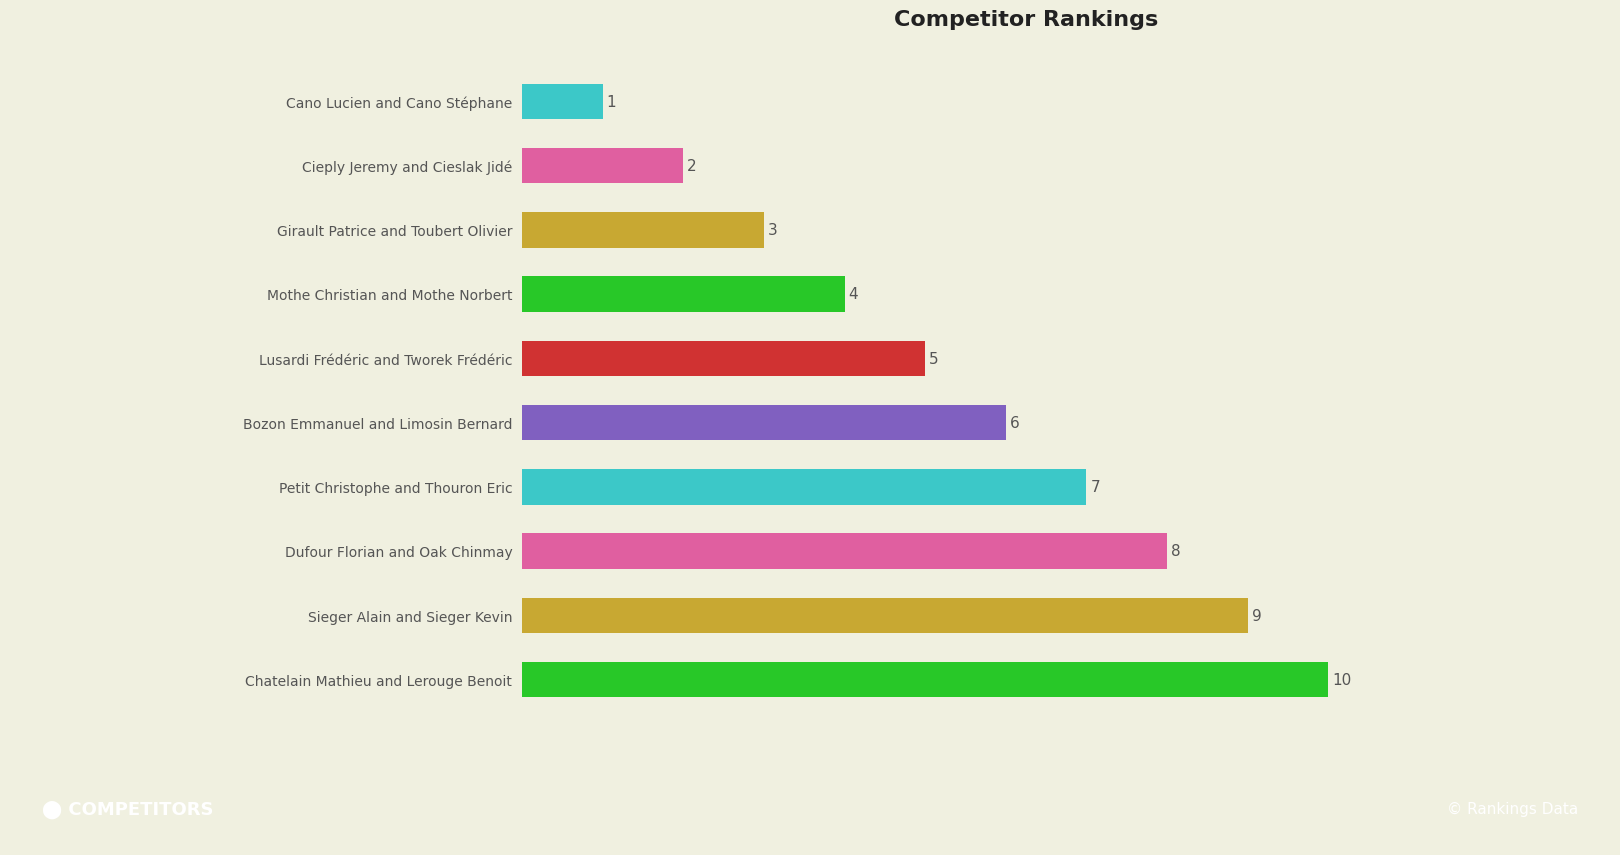

Rank the categories by value from highest to lowest.

Chatelain Mathieu and Lerouge Benoit, Sieger Alain and Sieger Kevin, Dufour Florian and Oak Chinmay, Petit Christophe and Thouron Eric, Bozon Emmanuel and Limosin Bernard, Lusardi Frédéric and Tworek Frédéric, Mothe Christian and Mothe Norbert, Girault Patrice and Toubert Olivier, Cieply Jeremy and Cieslak Jidé, Cano Lucien and Cano Stéphane